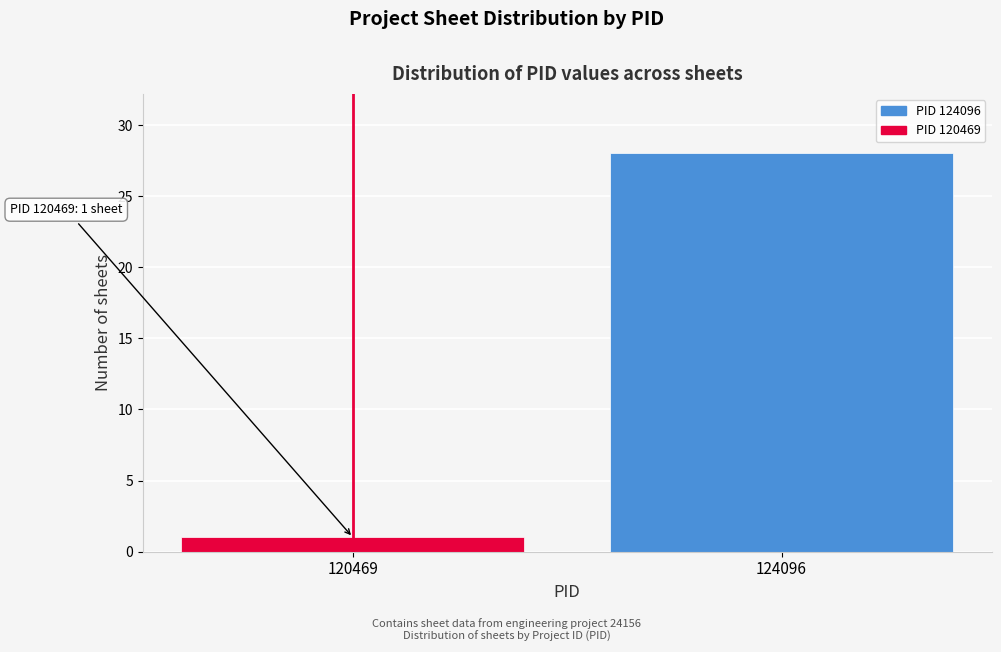

Reading left to right, list all the values displayed in this chart.

1	28